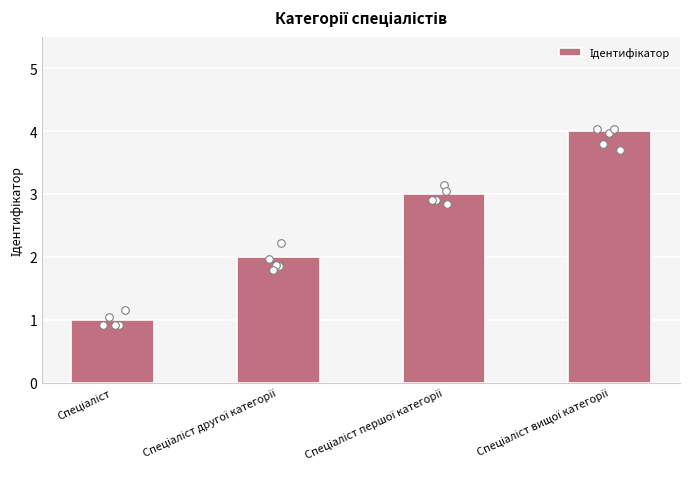

What is the change in value from Спеціаліст to Спеціаліст другої категорії?

+1